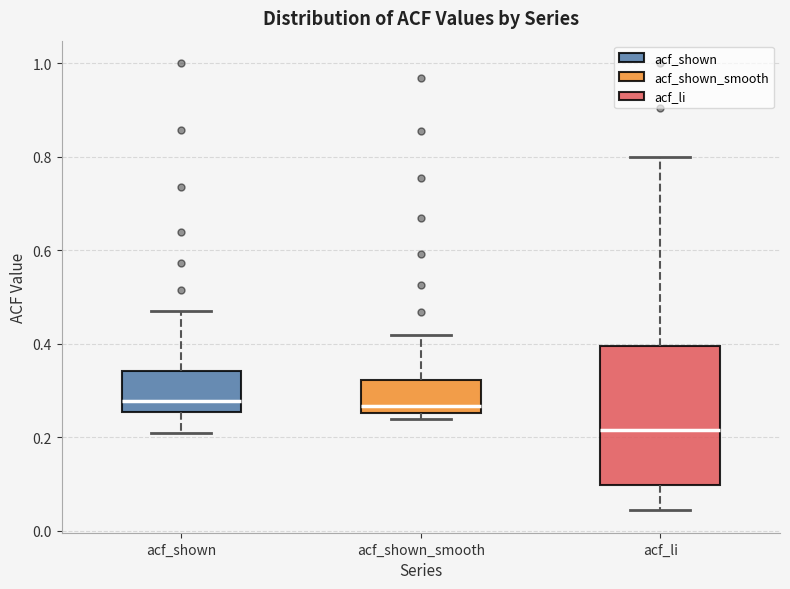

Reading left to right, transcribe this box plot: for each box, give where its median line is, the range the box spans, and where its two whiskers end, as read against the y-axis. The values are not printed on the chart, so give them approximately, as read against the axis.

acf_shown: median 0.28, box 0.26 to 0.34, whiskers 0.22 to 0.48
acf_shown_smooth: median 0.26 (just above the box's lower edge), box 0.26 to 0.32, whiskers 0.24 to 0.42
acf_li: median 0.22, box 0.10 to 0.40, whiskers 0.04 to 0.80